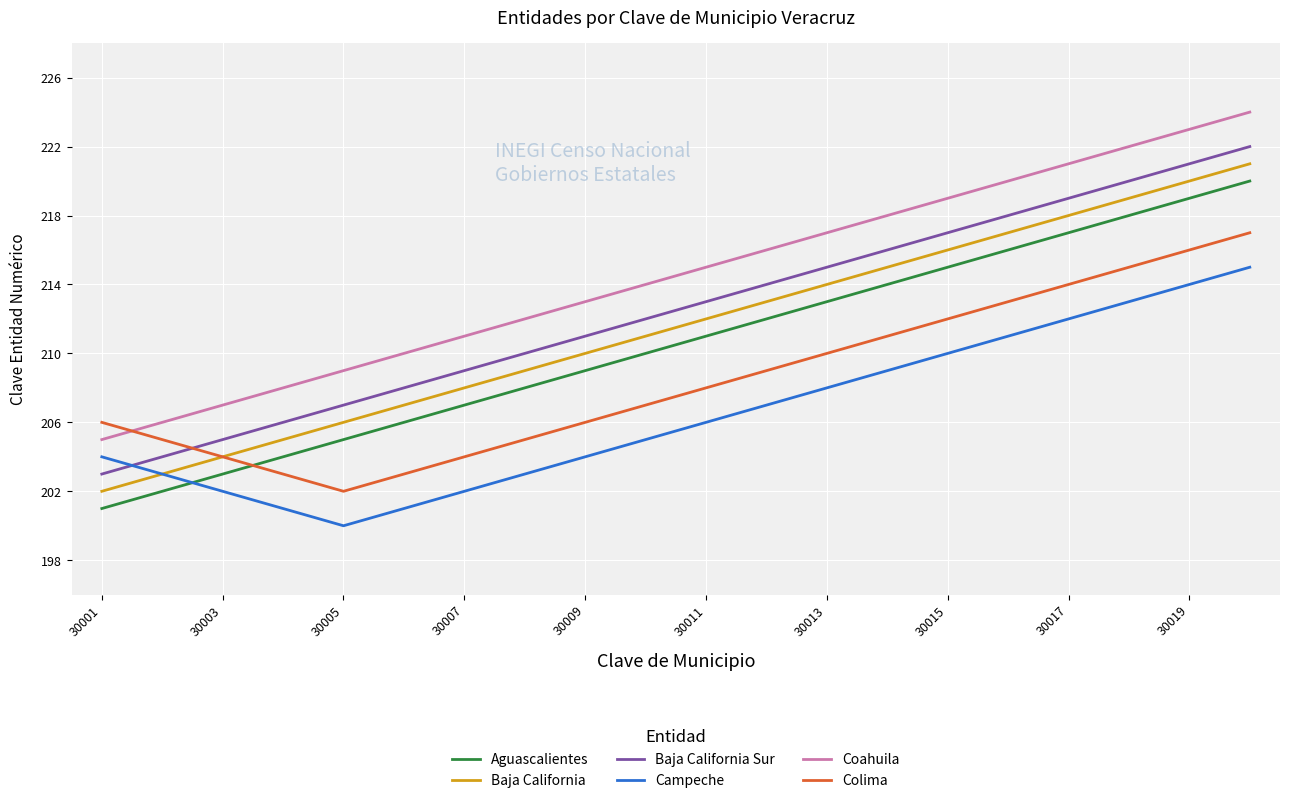

What is the difference between the maximum and minimum values in the Aguascalientes series?

19